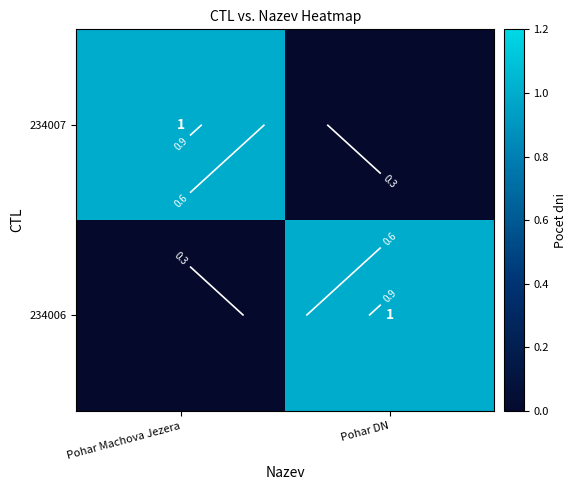

Rank the series by their maximum value, from highest to lowest.

234007, 234006